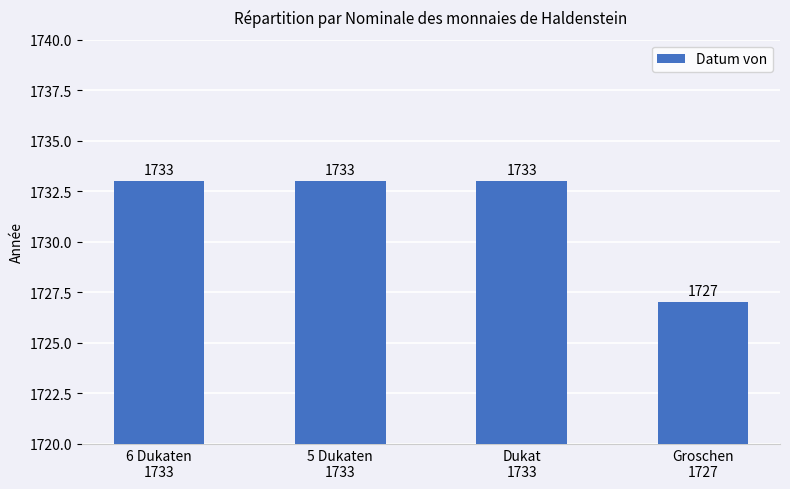

What is the minimum value shown in the chart?

1727